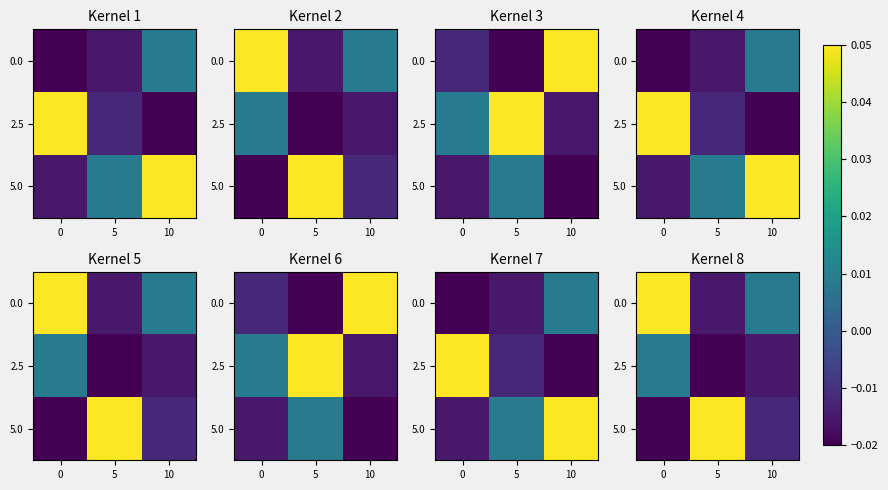

How many values in the 5.0 series exceed 0?

1